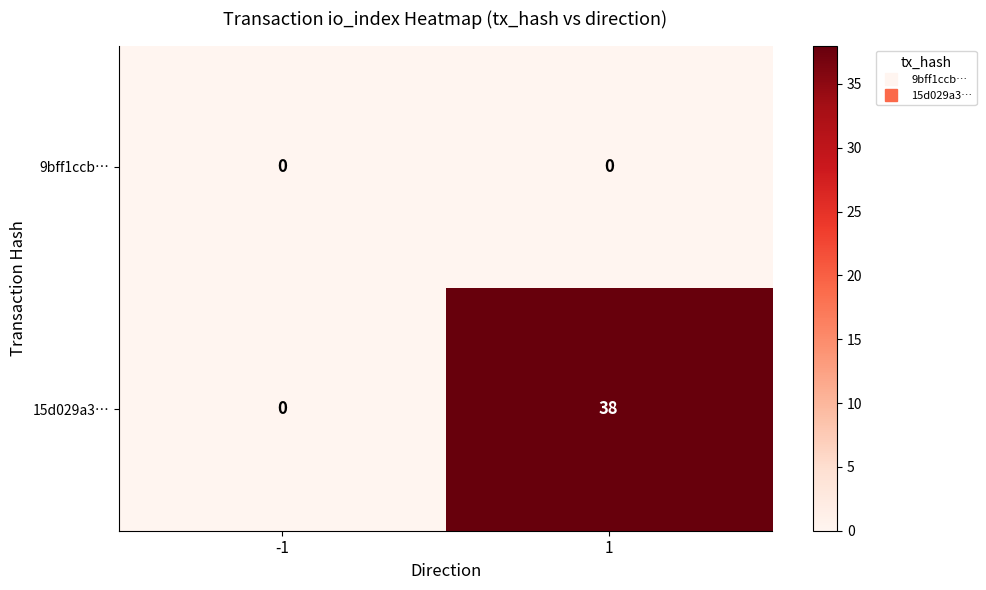

List the series in order of their overall mean, lowest first.

9bff1ccb…, 15d029a3…